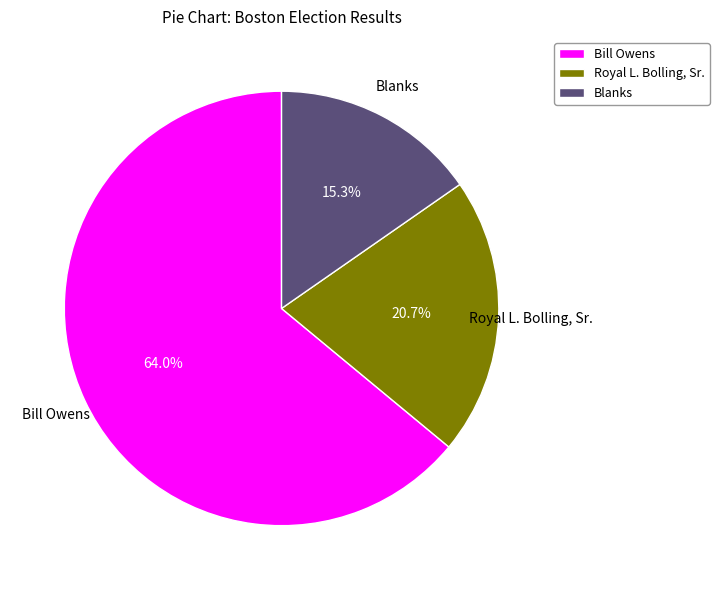

Rank the categories by value from lowest to highest.

Blanks, Royal L. Bolling, Sr., Bill Owens